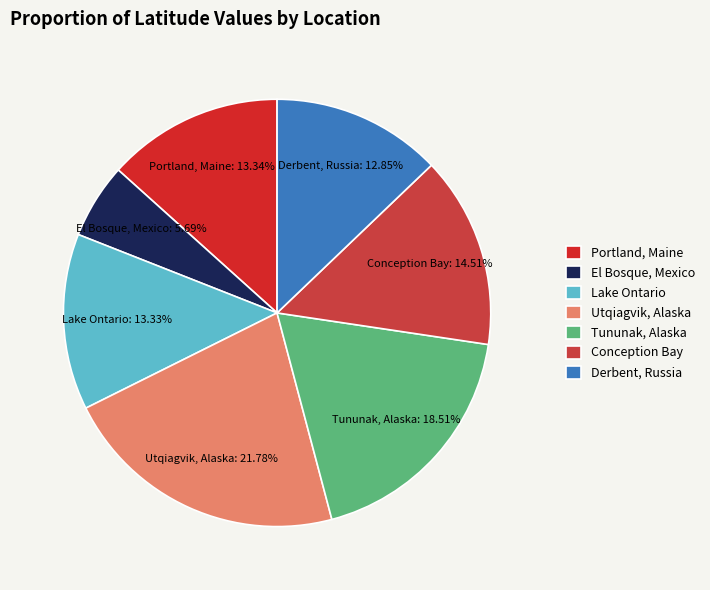

What is the smallest slice in the pie chart?

El Bosque, Mexico